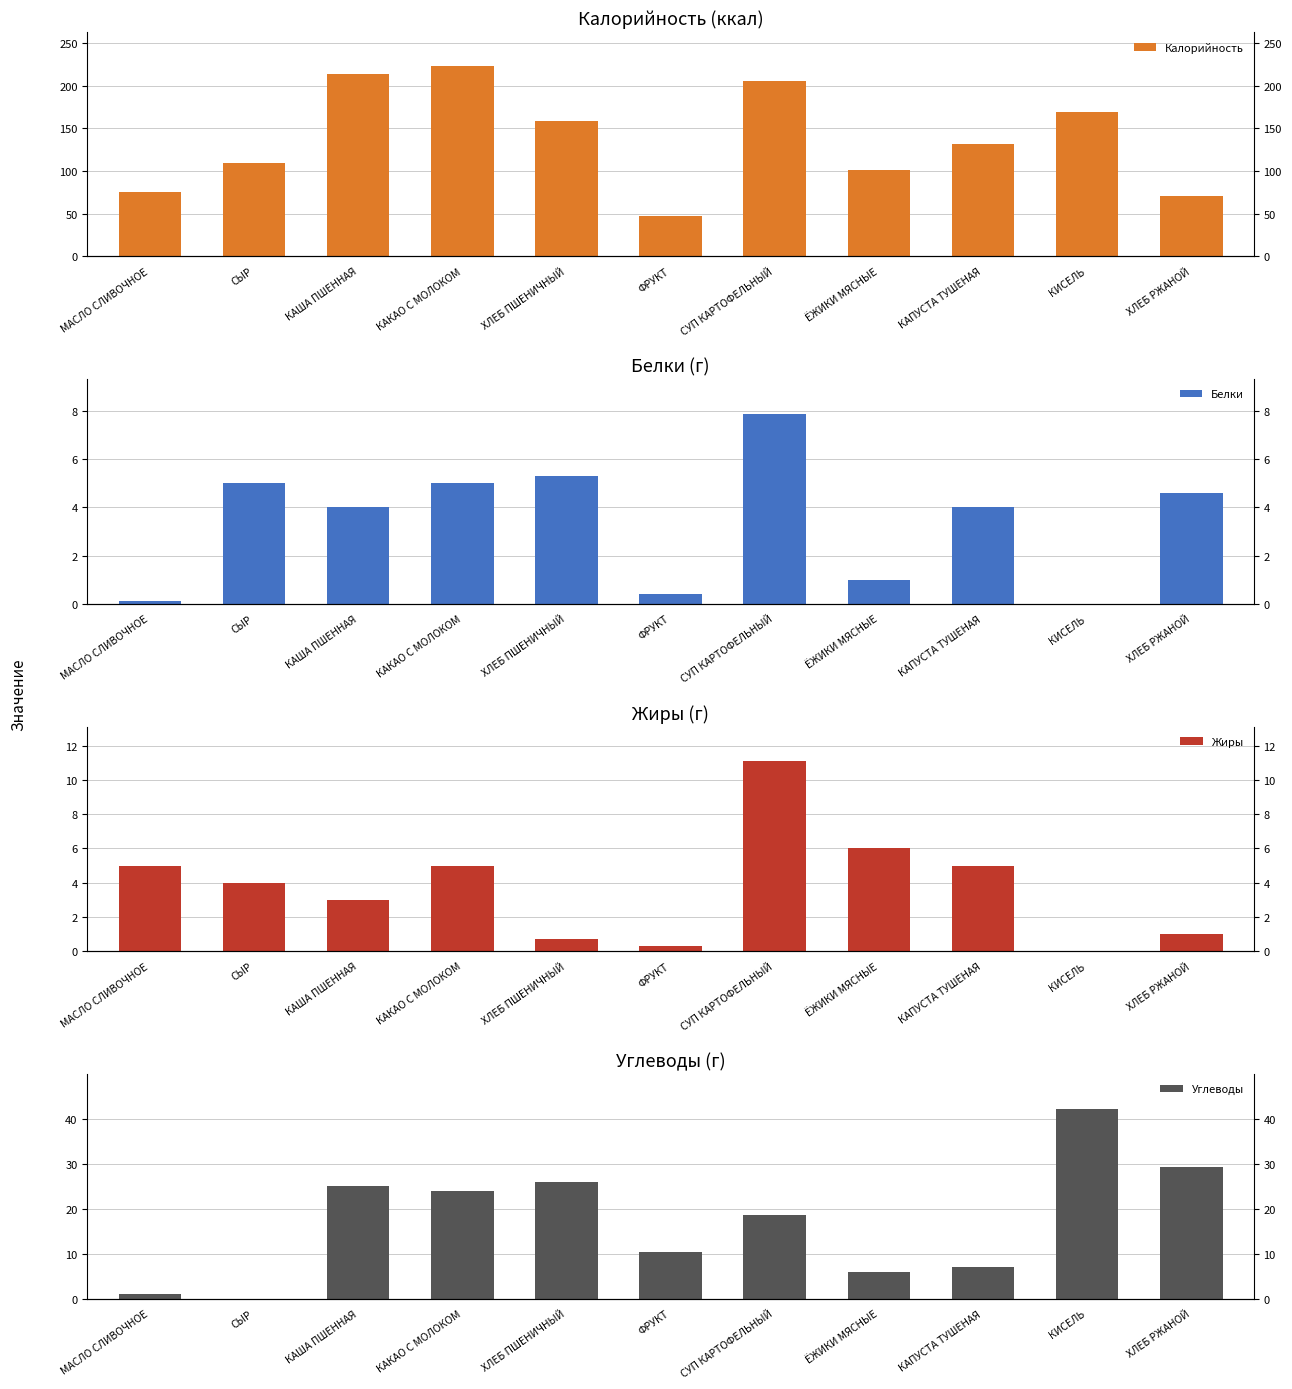

What is the difference between the maximum and minimum values in the Углеводы series?

42.3